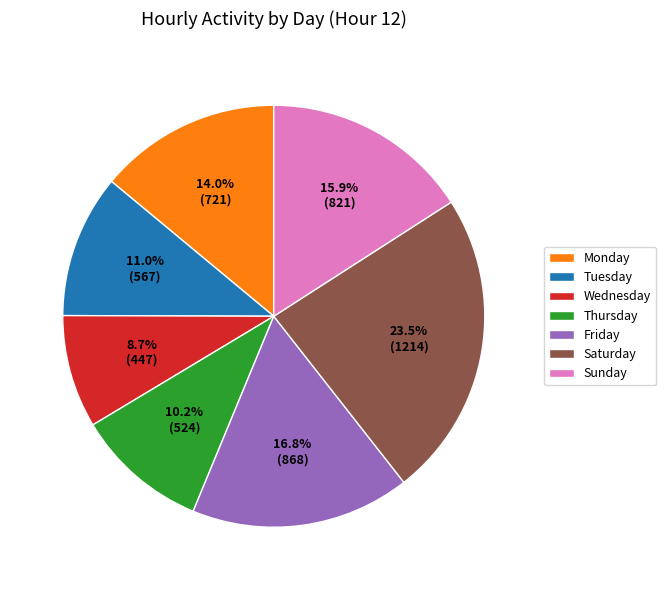

How many segments does this pie chart have?

7